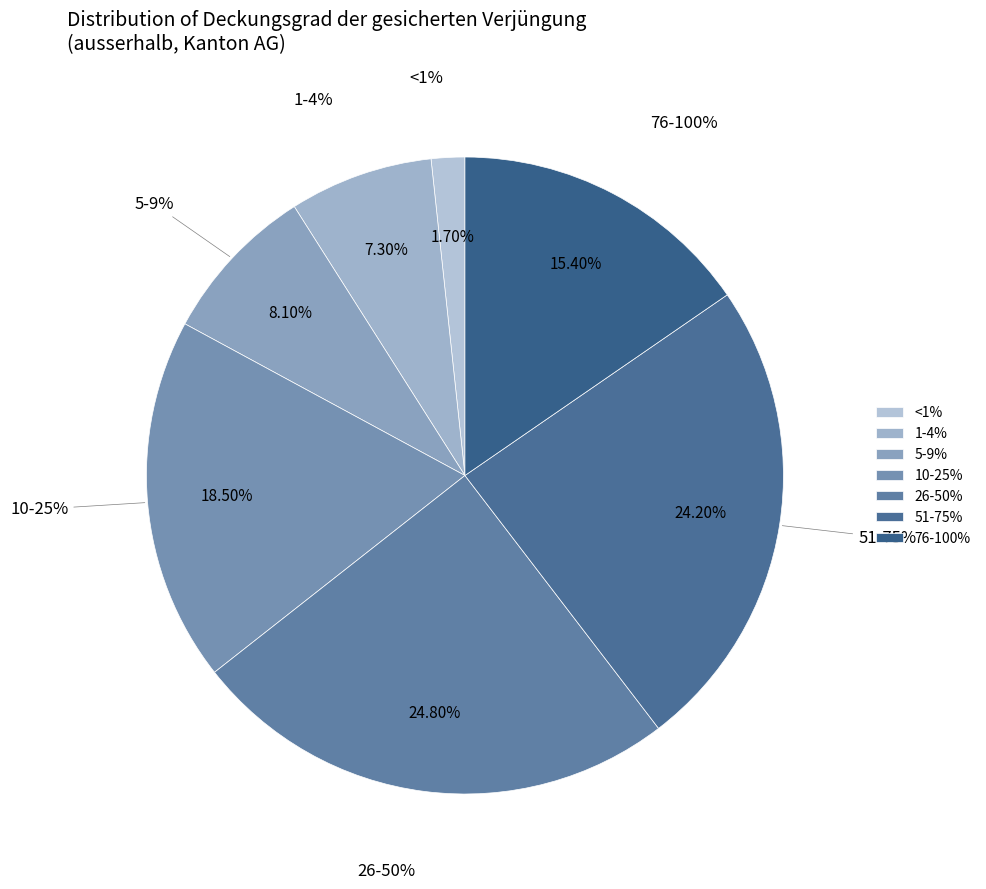

Which category has the biggest portion of the pie?

26-50%